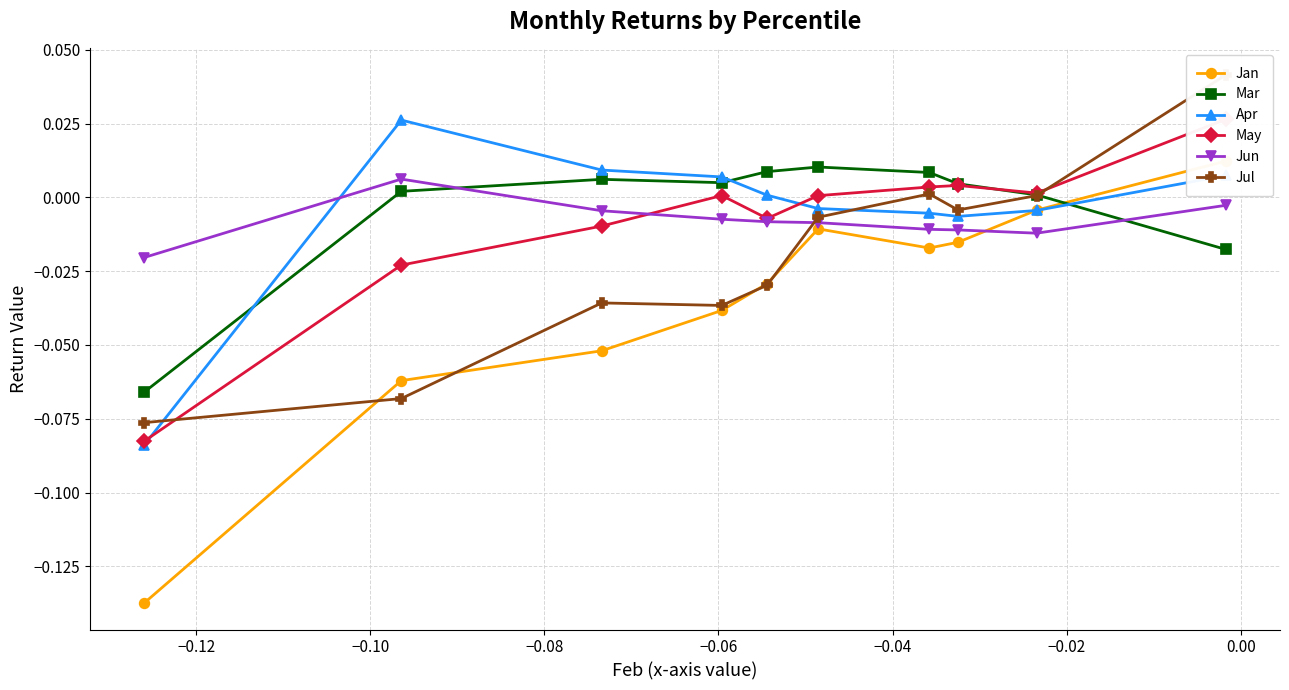

Count the Jun values in the range 0 to 1.

1